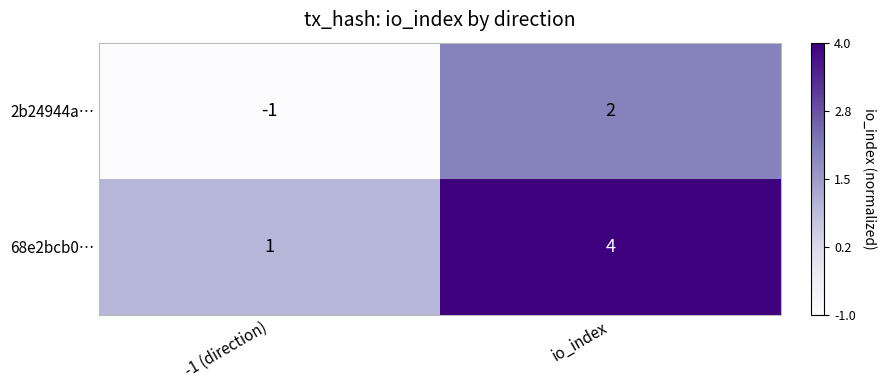

How many categories are shown in the chart?

2